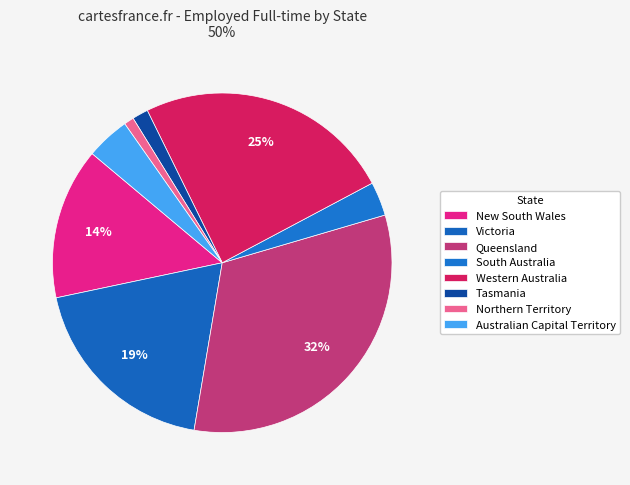

The Queensland slice represents 32% of the pie. True or false?

True